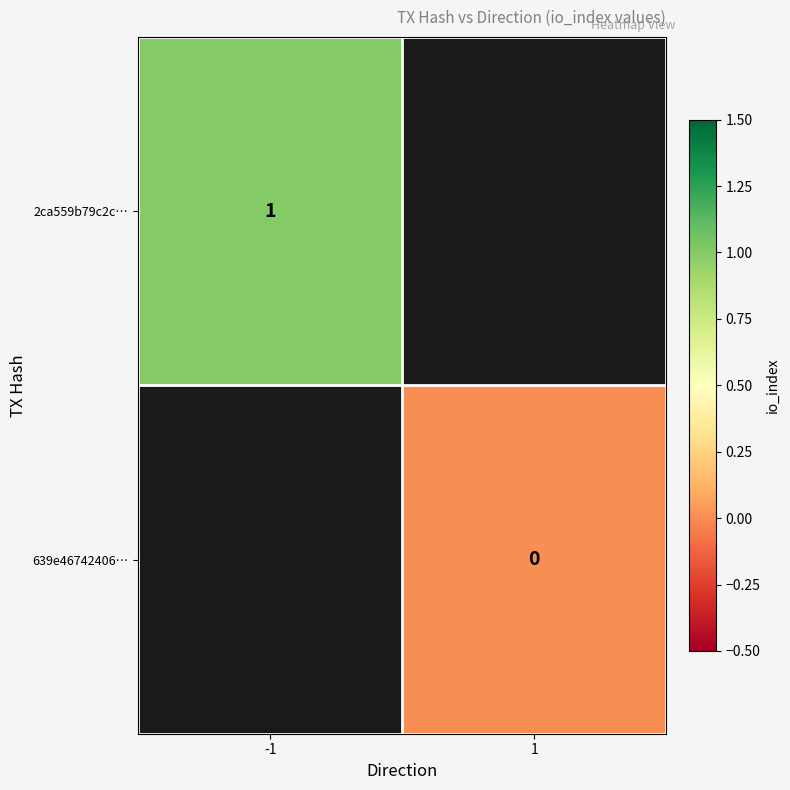

Is it true that 2ca559b79c2c… equals 0 at -1?

False